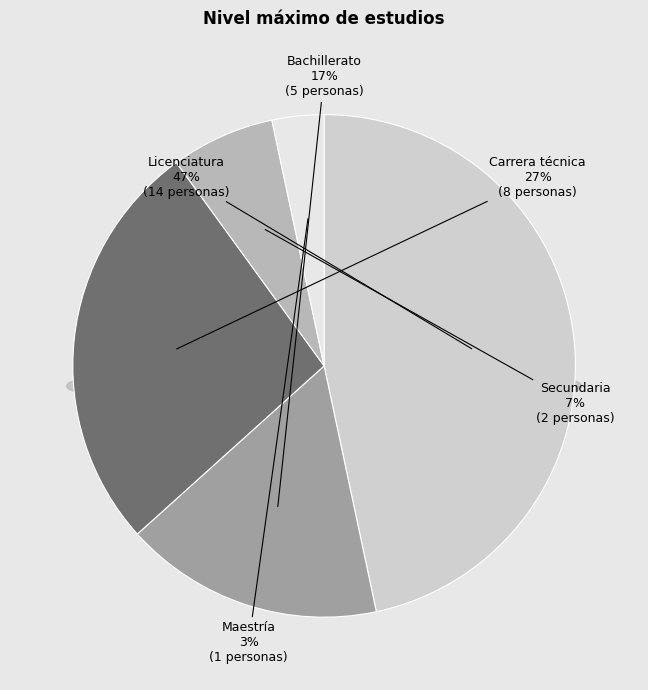

What is the total percentage of Secundaria and Maestría?

10.0%